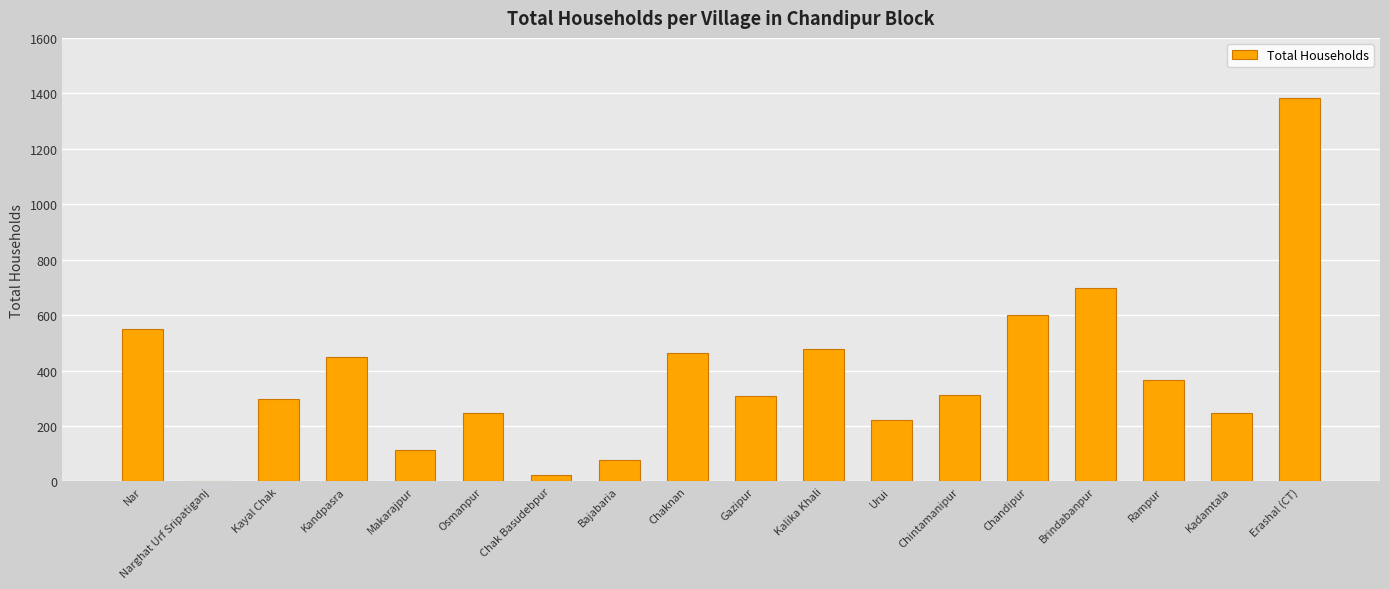

What is the change in value from Makarajpur to Bajabaria?

-36